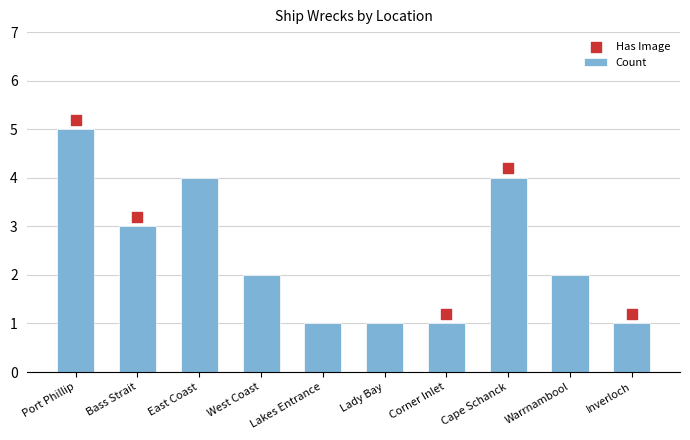

What is the change in value from Port Phillip to East Coast?

-1